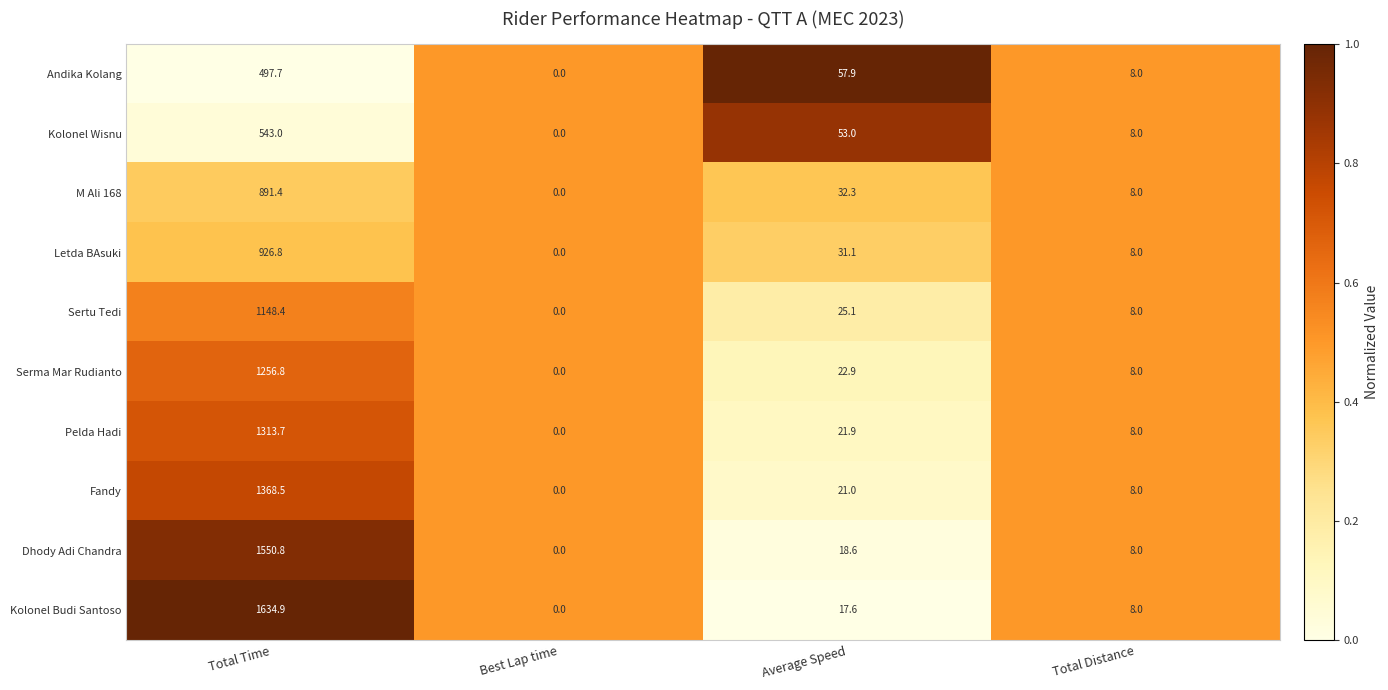

What is the difference between the second highest and minimum values in the Kolonel Budi Santoso series?

17.6